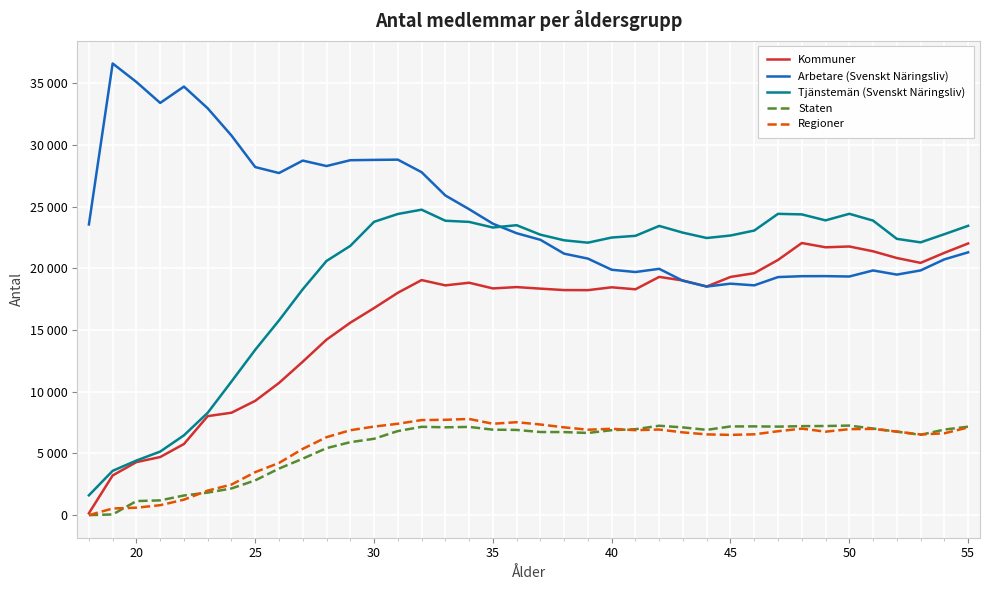

Does the chart have visible grid lines?

Yes